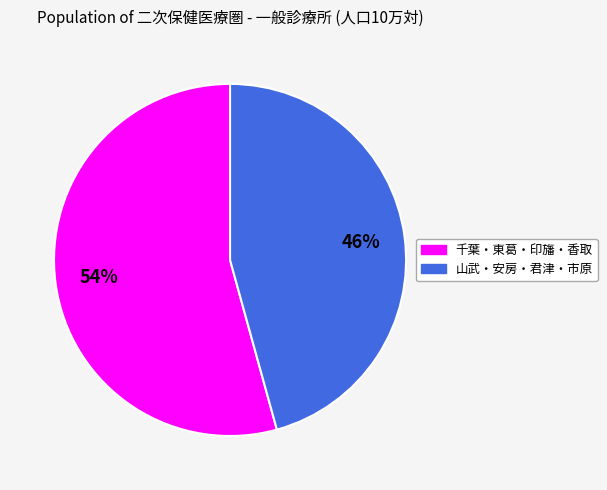

To the nearest percent, what is the average slice percentage?

50%